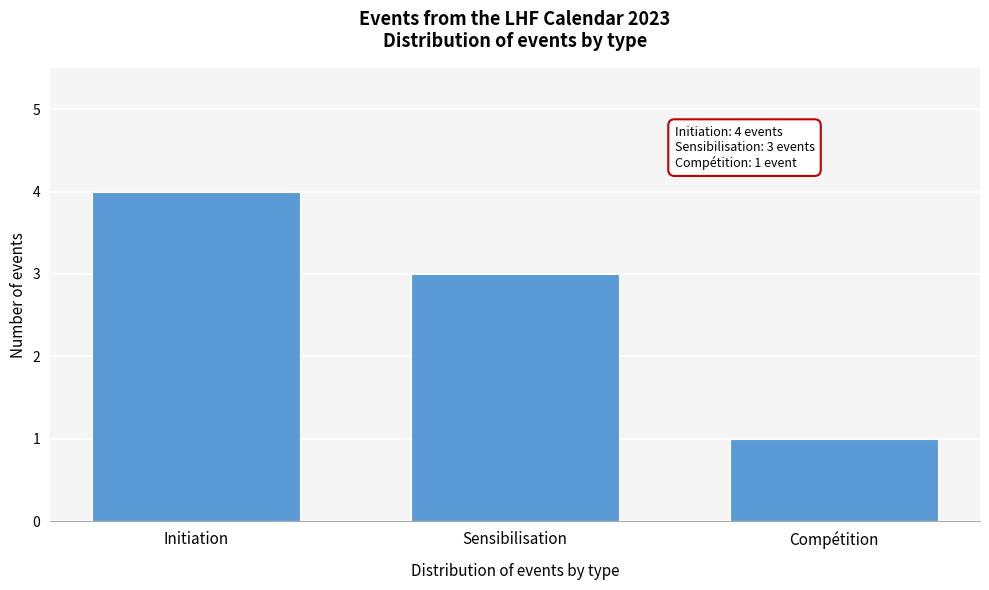

Reading right to left, transcribe all the data shown in this chart.

1	3	4